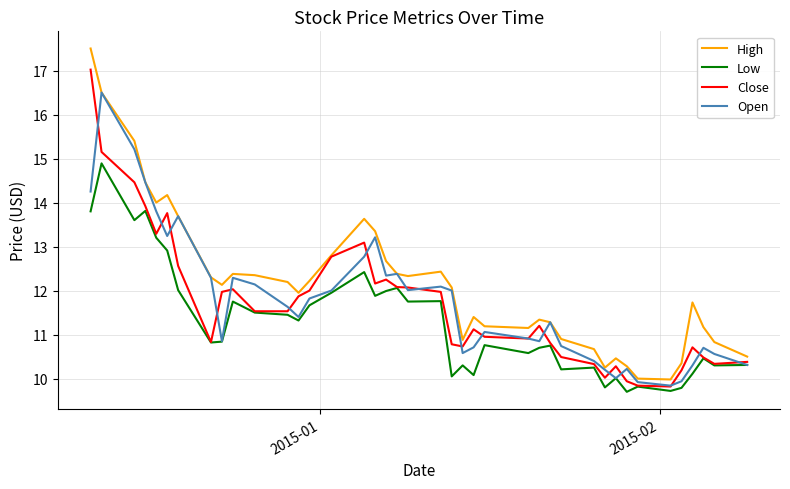

What is the minimum value for Open?

9.8